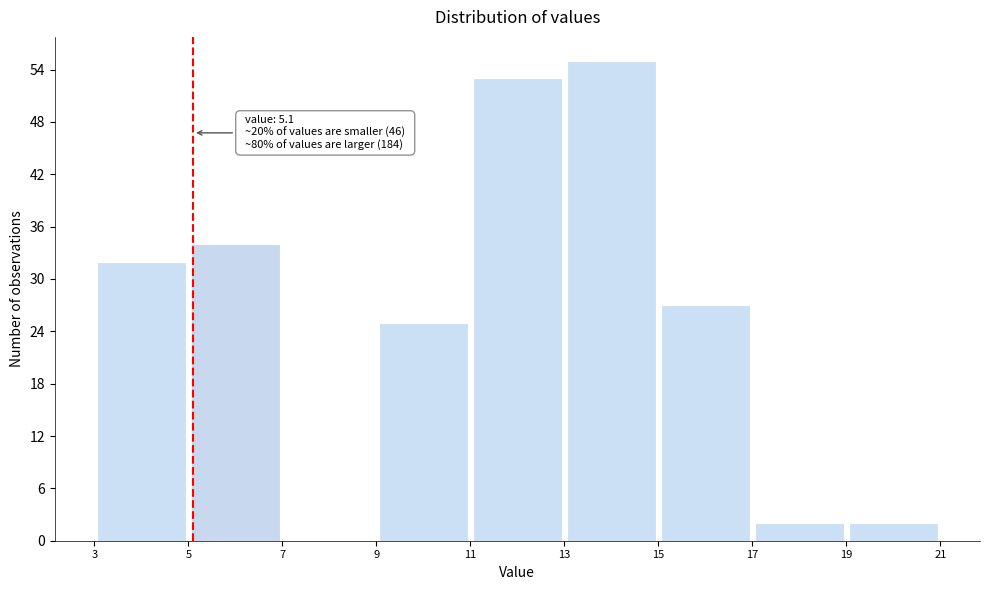

Over which range of the x-axis is the bar tallest?

13 to 15